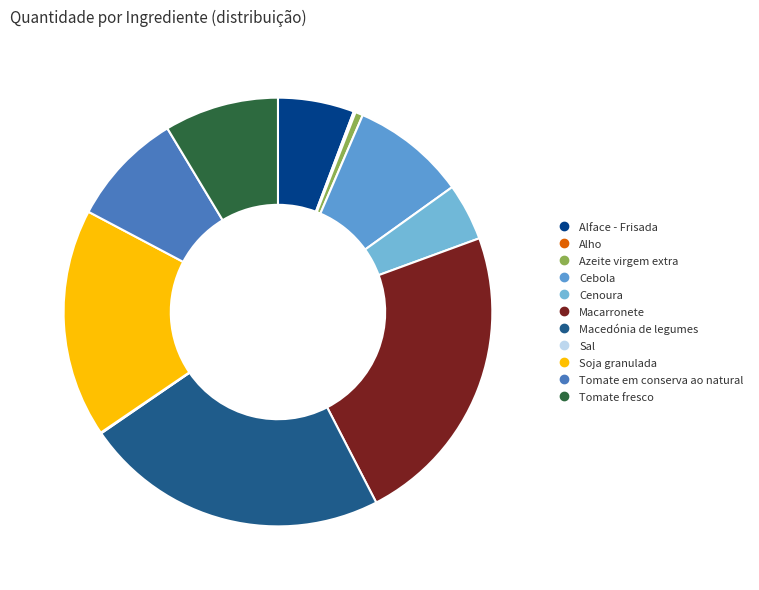

What is the change in value from Cebola to Soja granulada?

+30.0